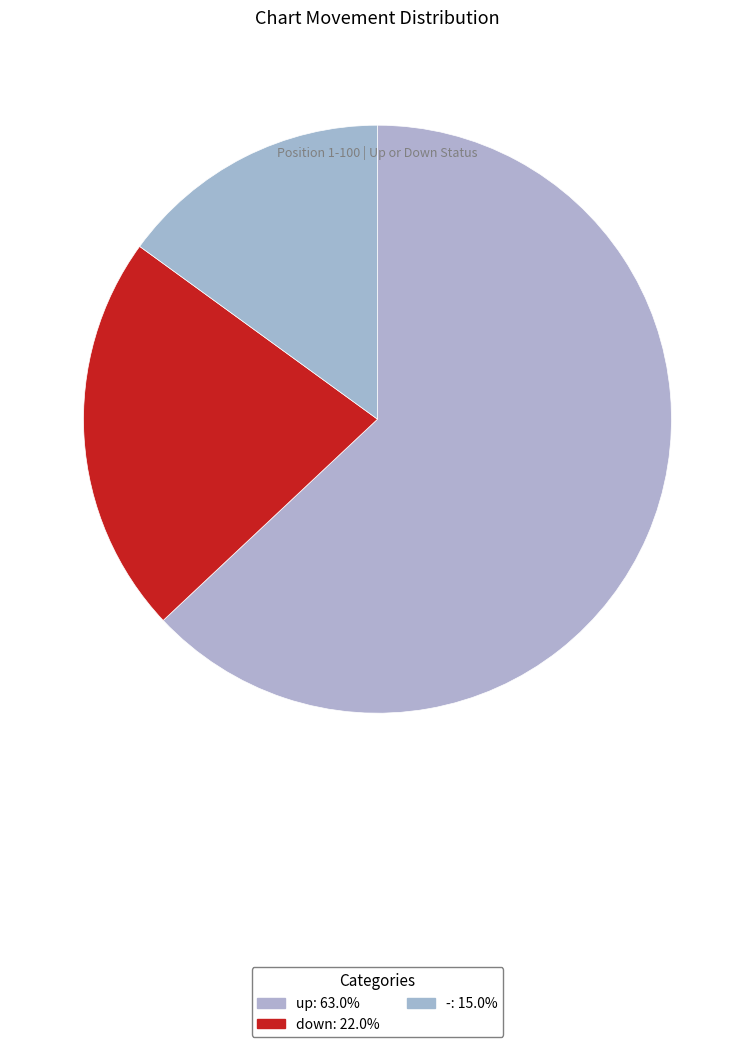

How many slices are in this pie chart?

3